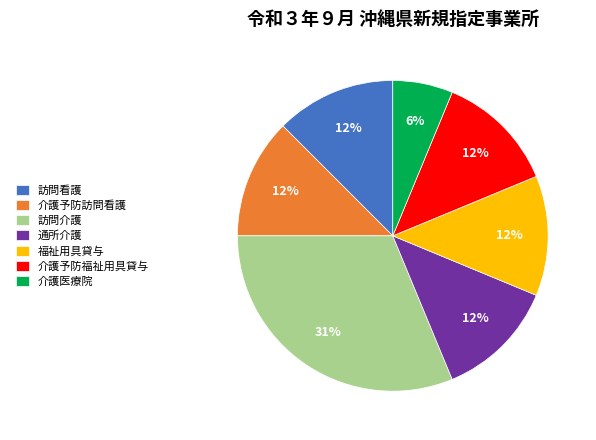

Approximately how many times larger is the value at 介護予防訪問看護 compared to 訪問介護?

0.4